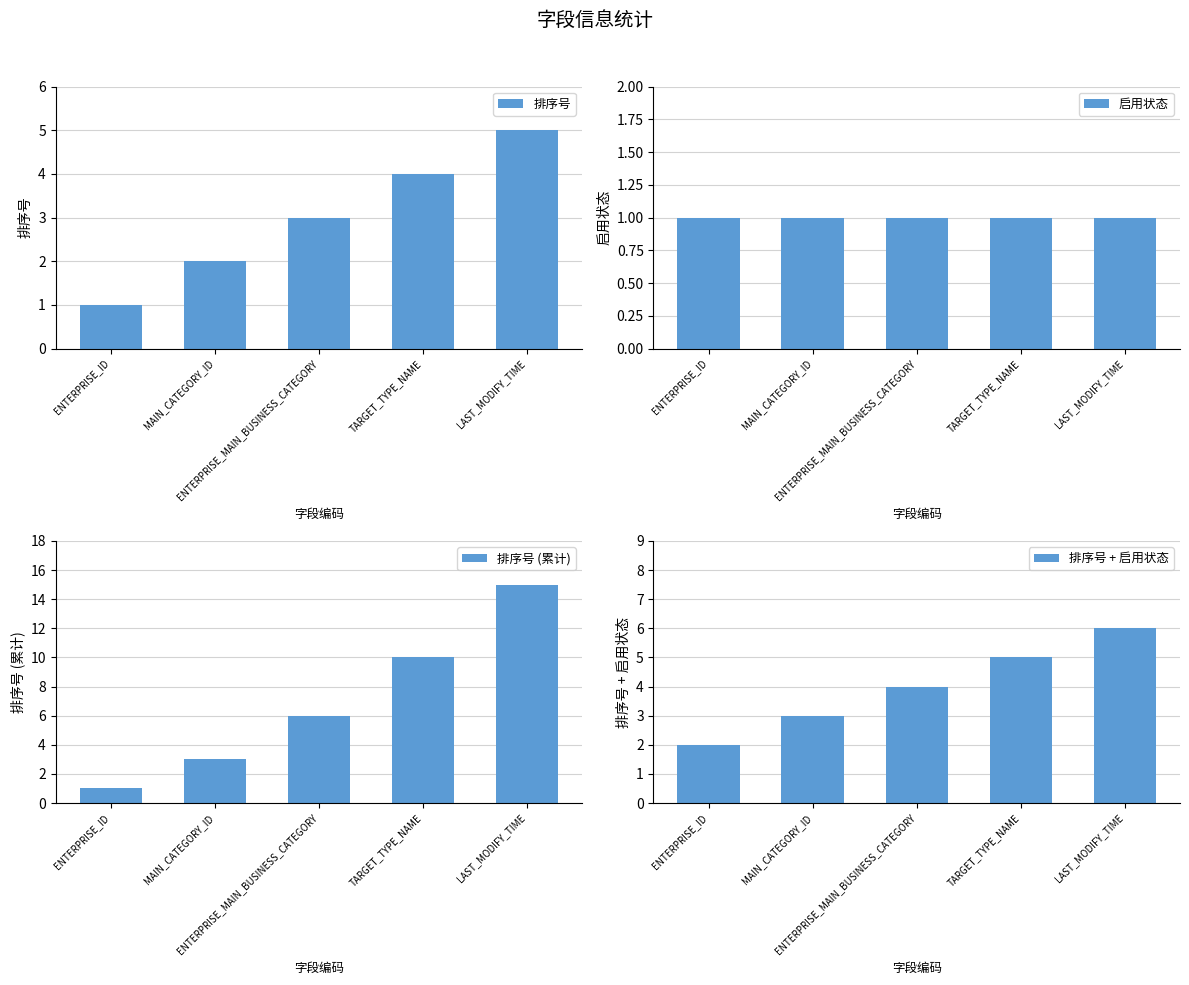

The value of 排序号 at MAIN_CATEGORY_ID is 1. True or false?

False